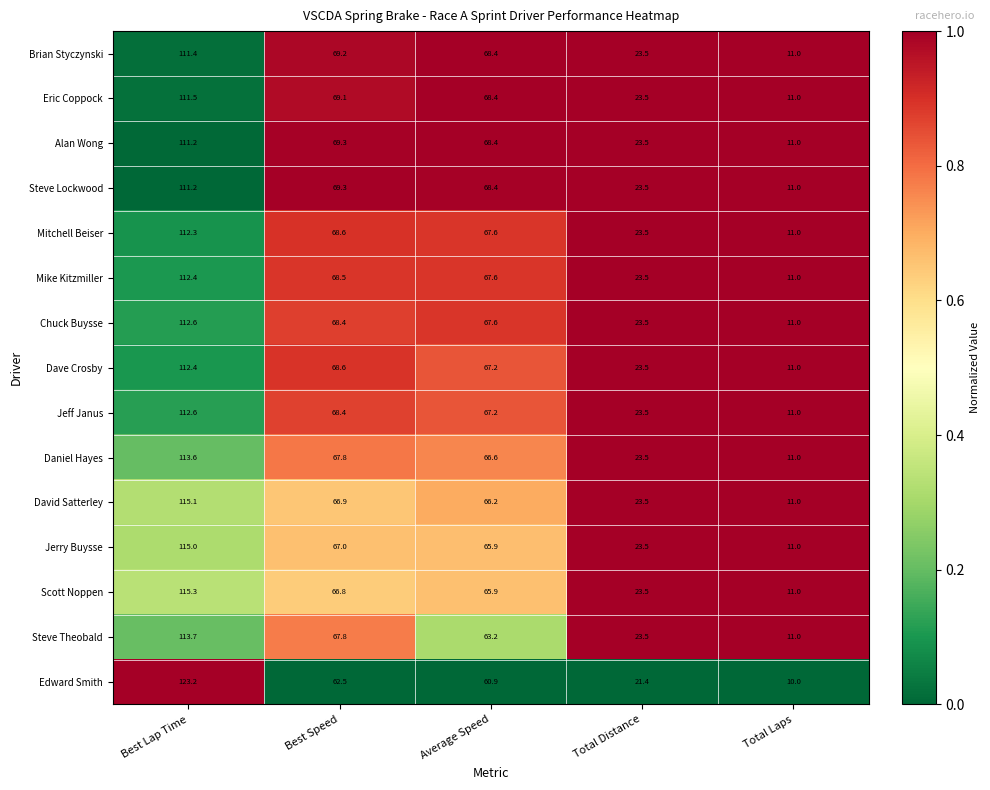

Which series changed the most between Best Lap Time and Total Distance?

Edward Smith